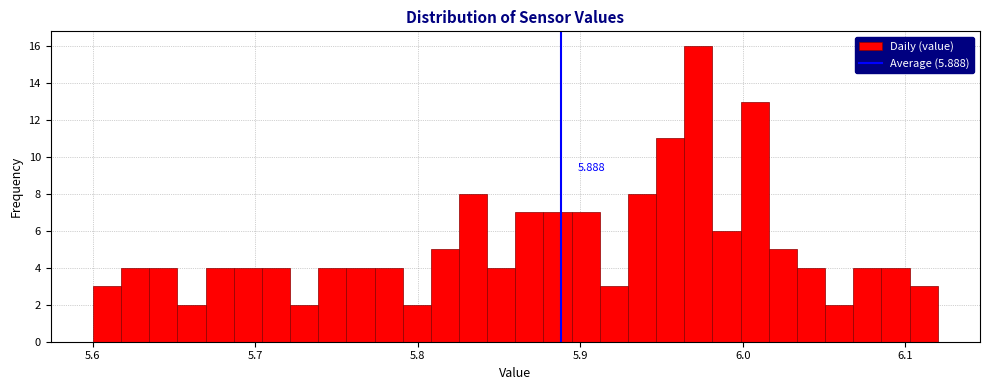

Around what value on the x-axis is the tallest bar? Give the approximate position of its centre, as read against the axis.

5.97